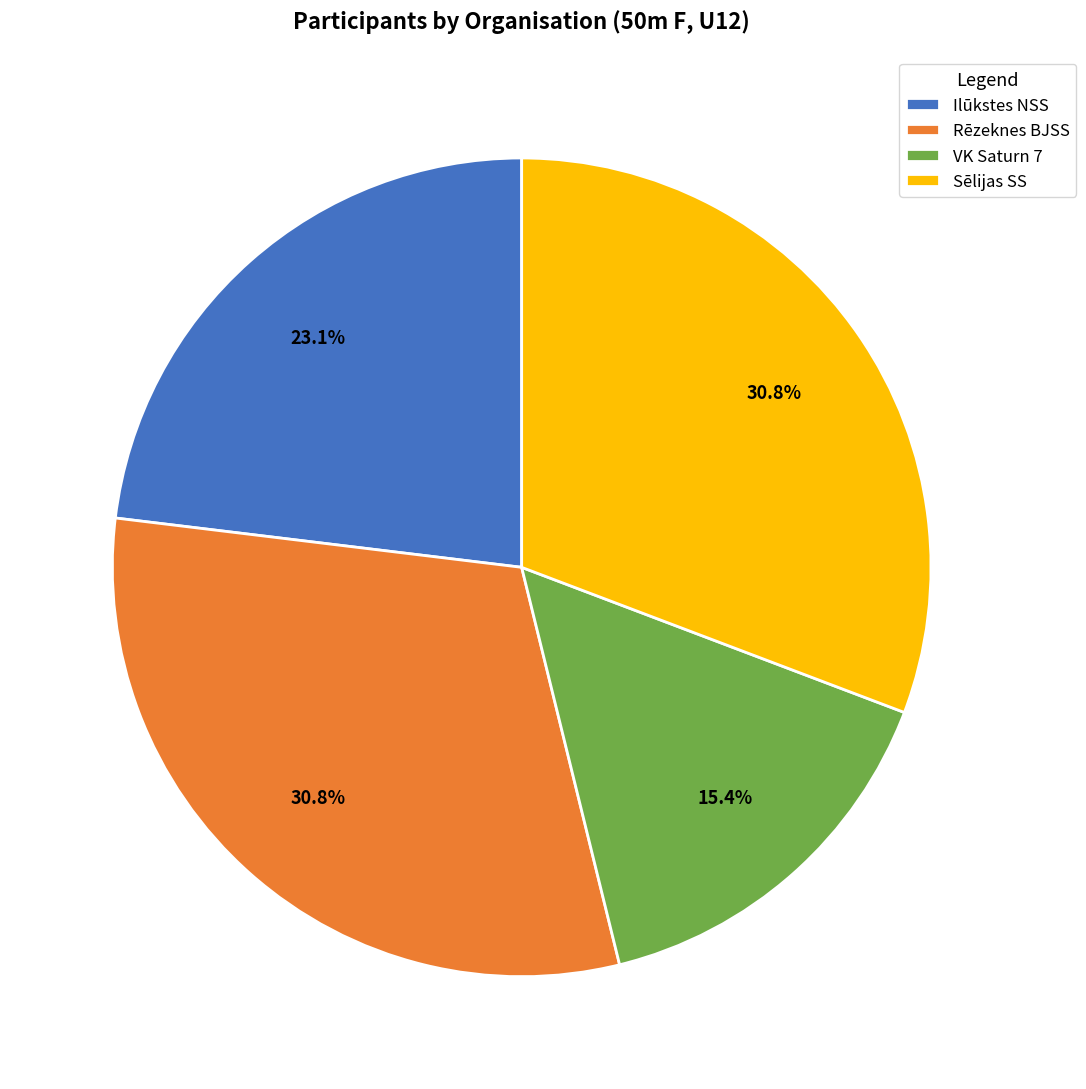

What percentage is the Sēlijas SS slice, to the nearest percent?

31%